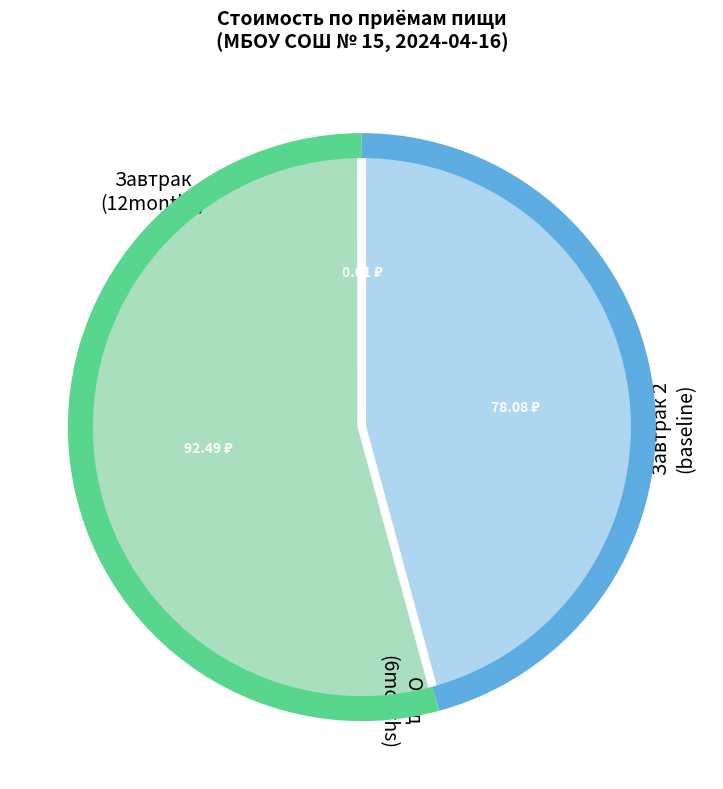

Is there a majority slice in this chart?

Yes